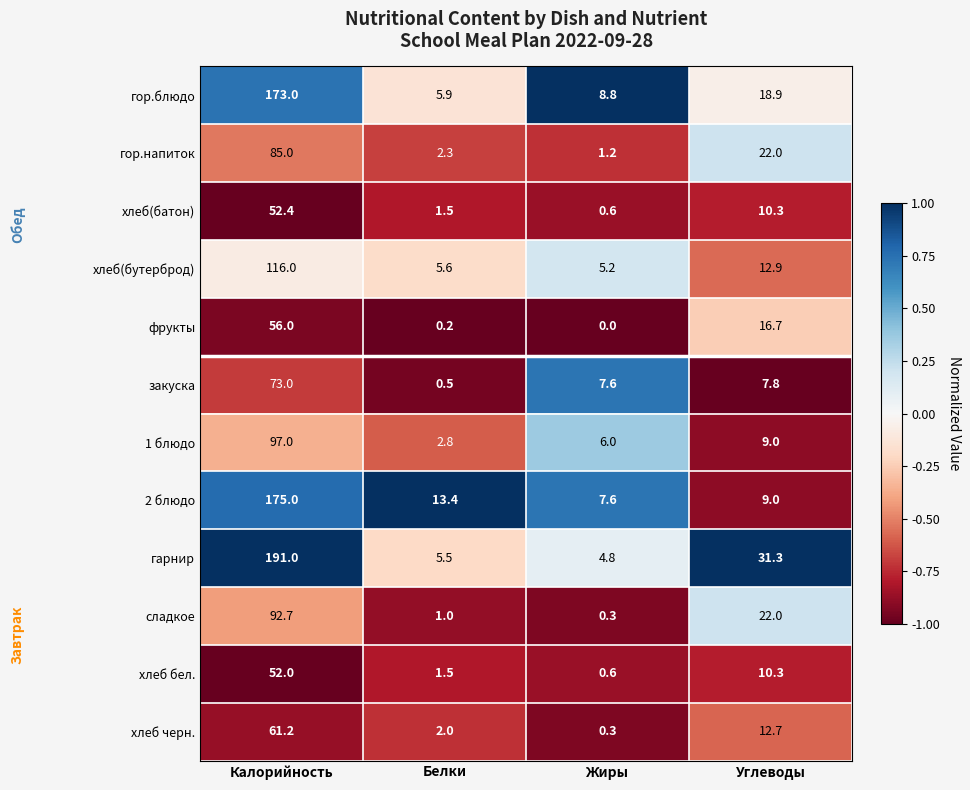

What is the difference between the maximum and minimum values in the гарнир series?

186.2